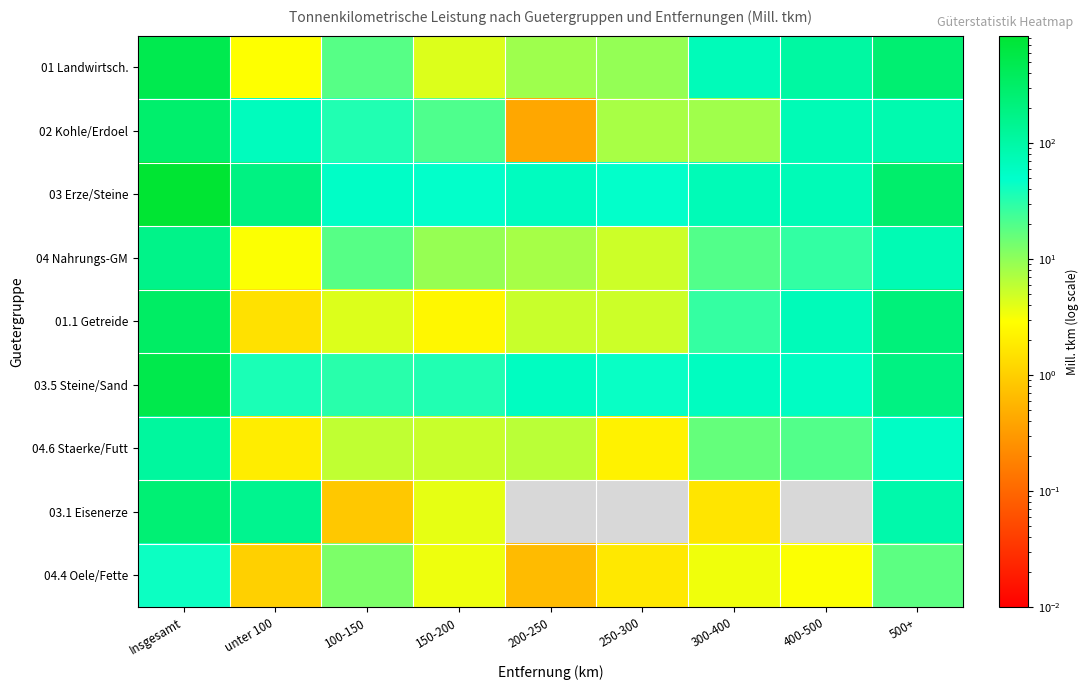

What is the spread (max minus min) of values at Insgesamt?

797.0